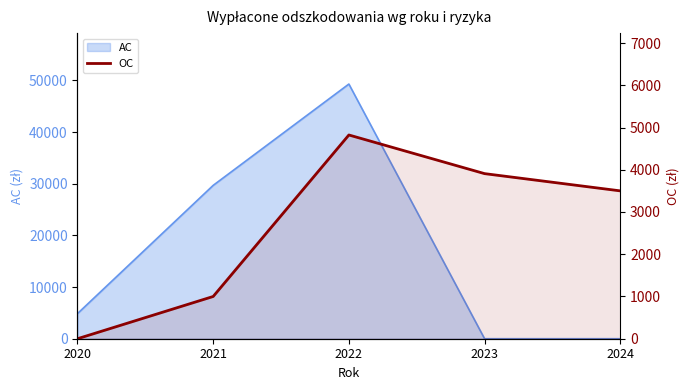

Count the number of categories in the chart.

5